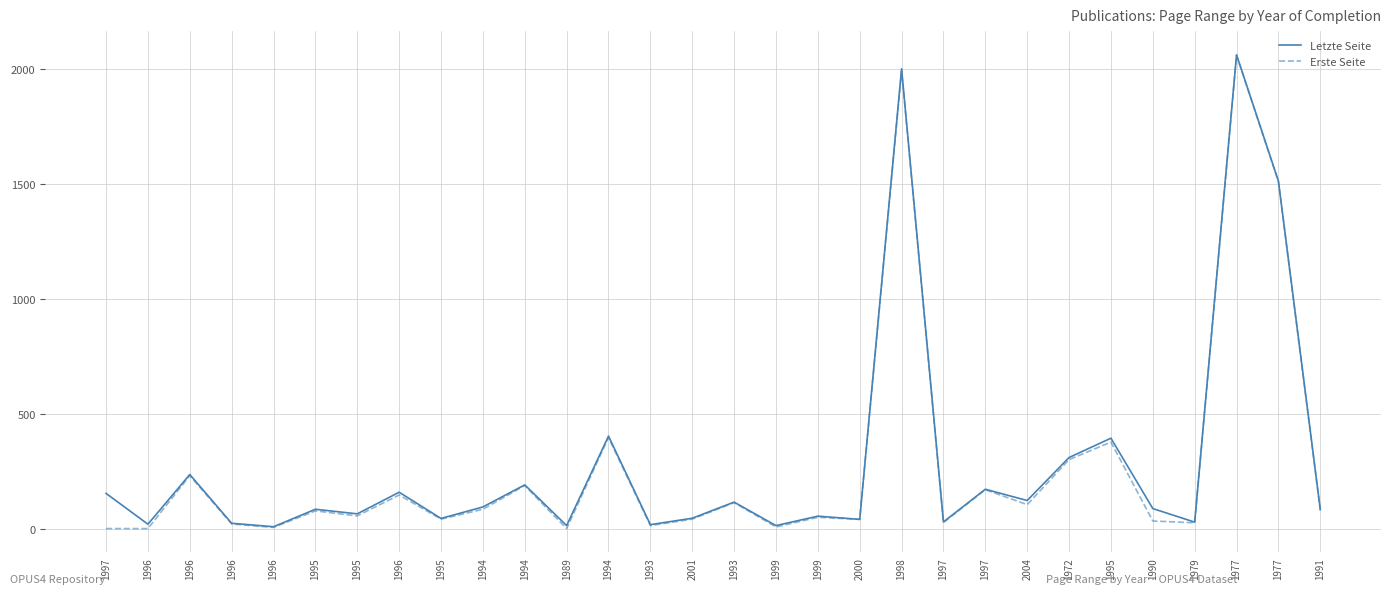

Which series has the largest total across all categories?

Letzte Seite